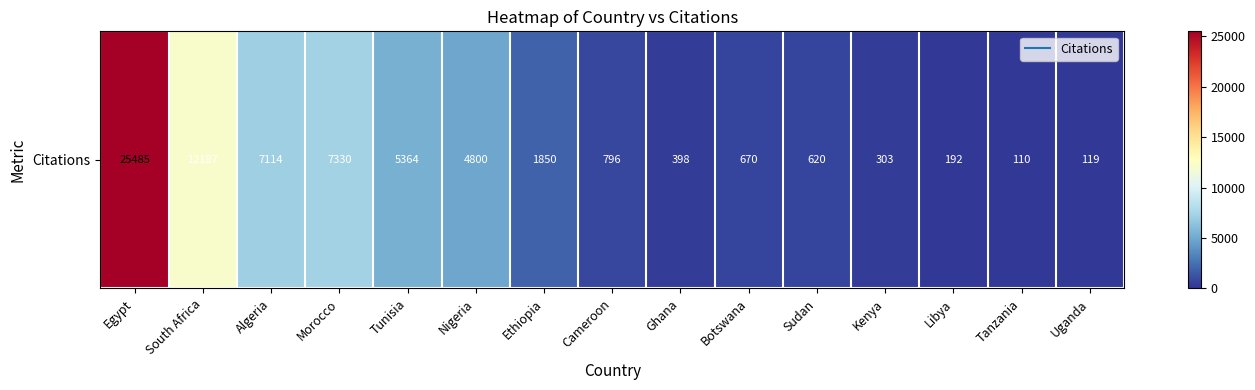

Reading left to right, extract all data points from this chart.

25485	12187	7114	7330	5364	4800	1850	796	398	670	620	303	192	110	119